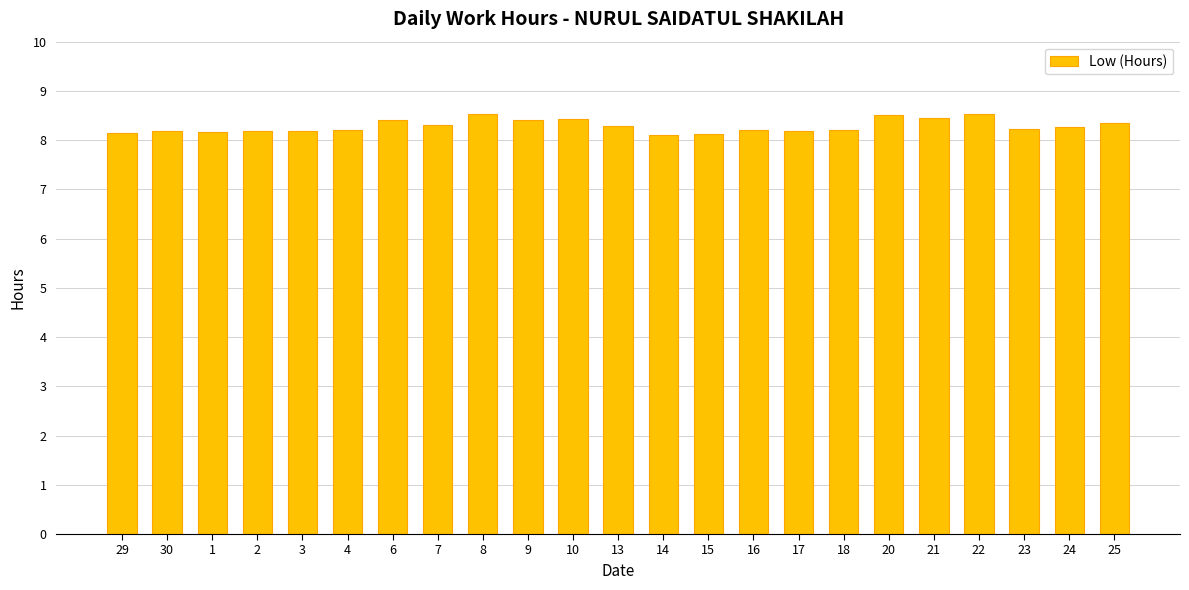

True or false: the data shows 3.0 at 8.

False